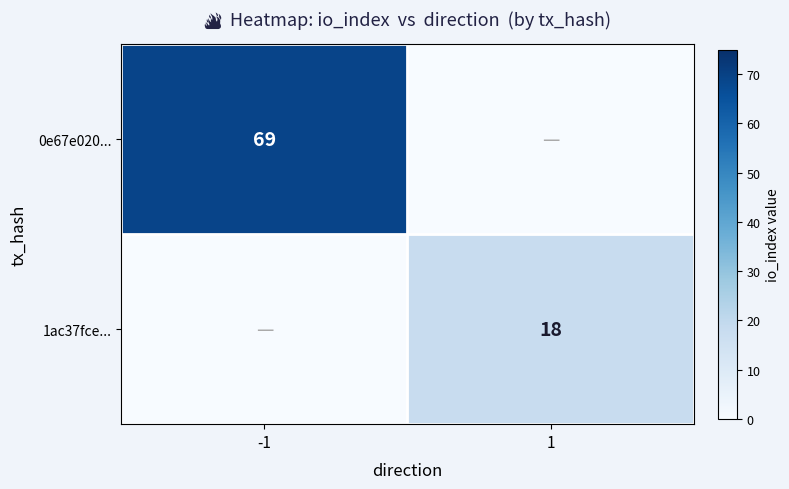

Which category has the lowest value across all series?

1